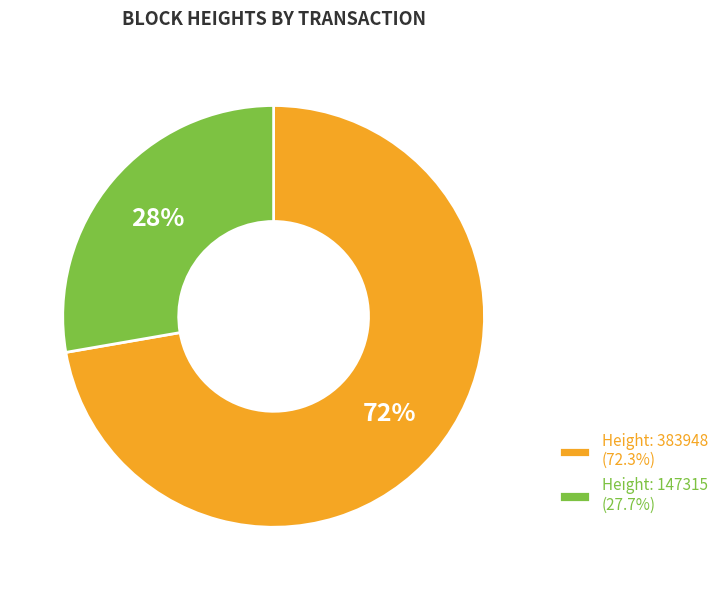

How many segments does this pie chart have?

2